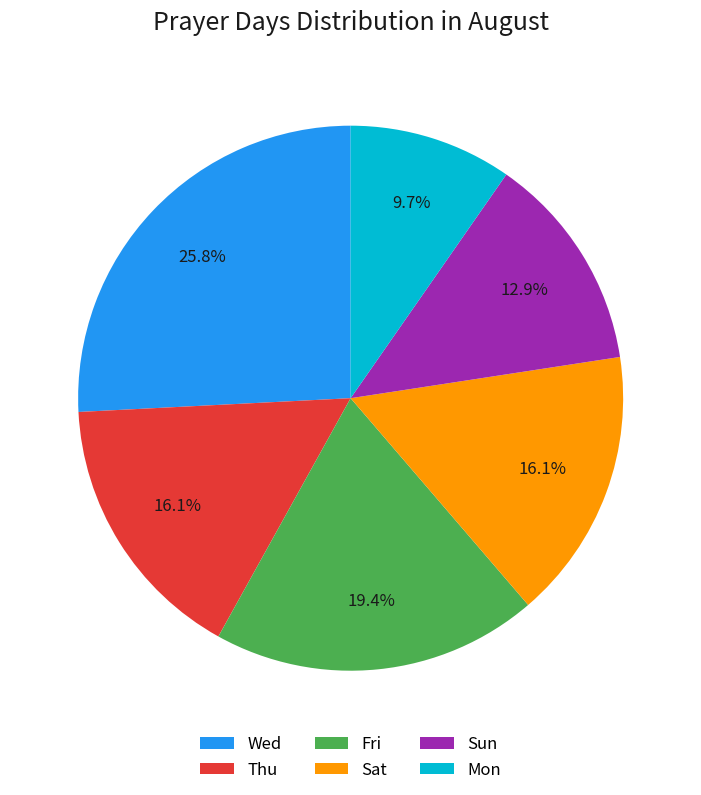

To the nearest percent, what percentage of the pie is Thu?

16%